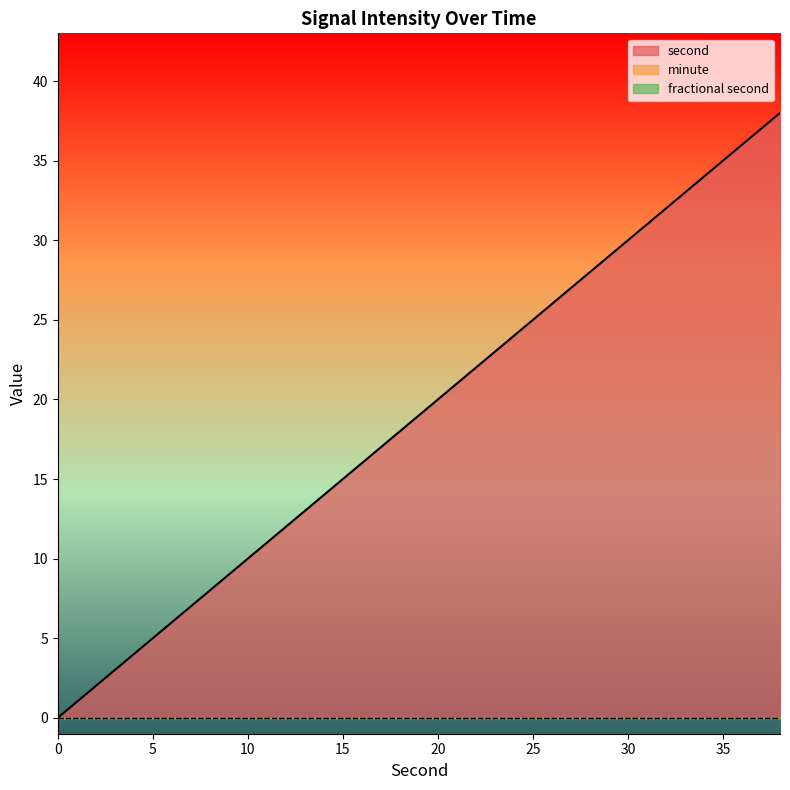

Which series has the largest range (max minus min)?

second